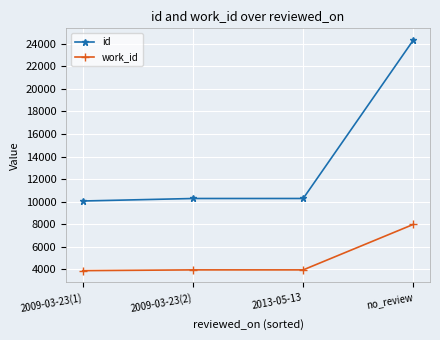

What is the total value across all series at 2009-03-23(1)?

13941